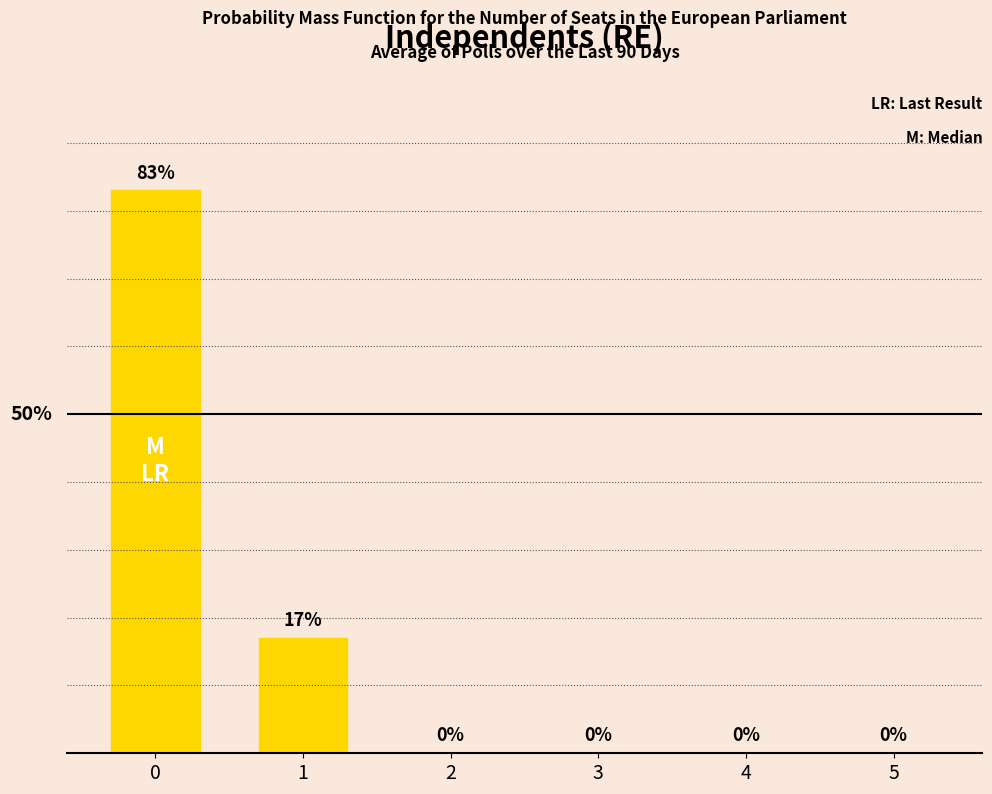

Are the bars horizontal?

No